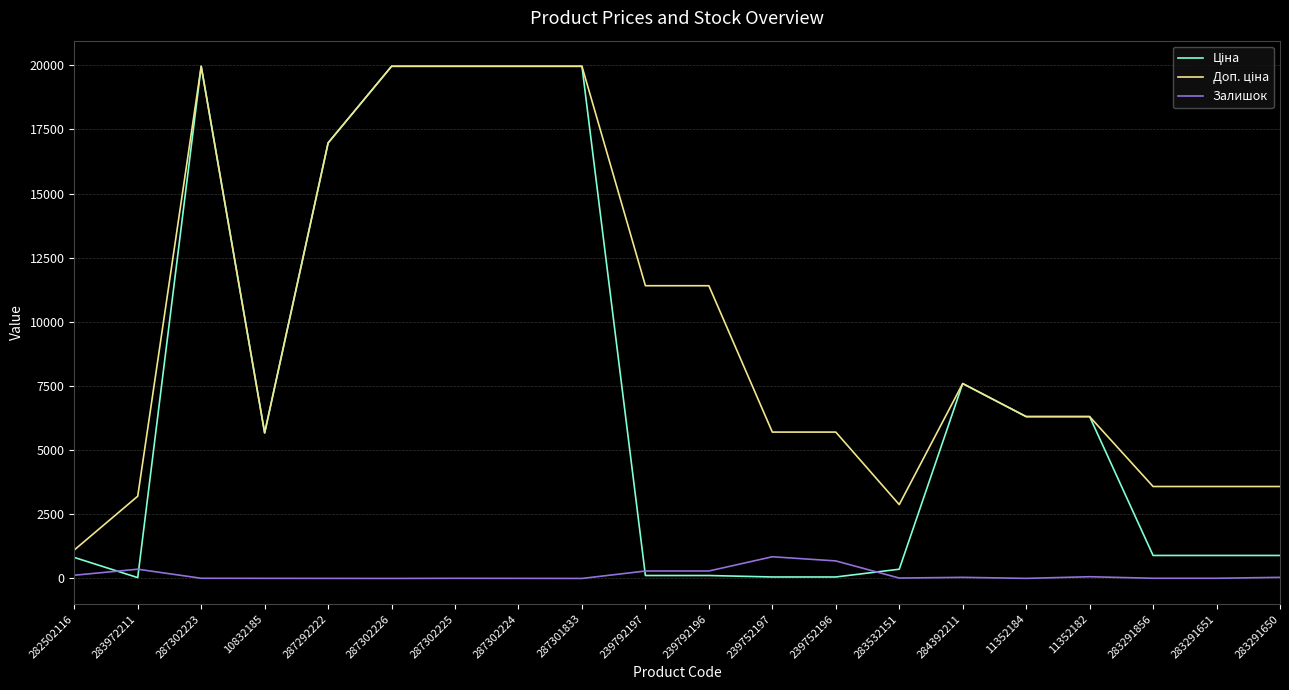

True or false: Залишок has a value of 7.0 at 287302223.

True